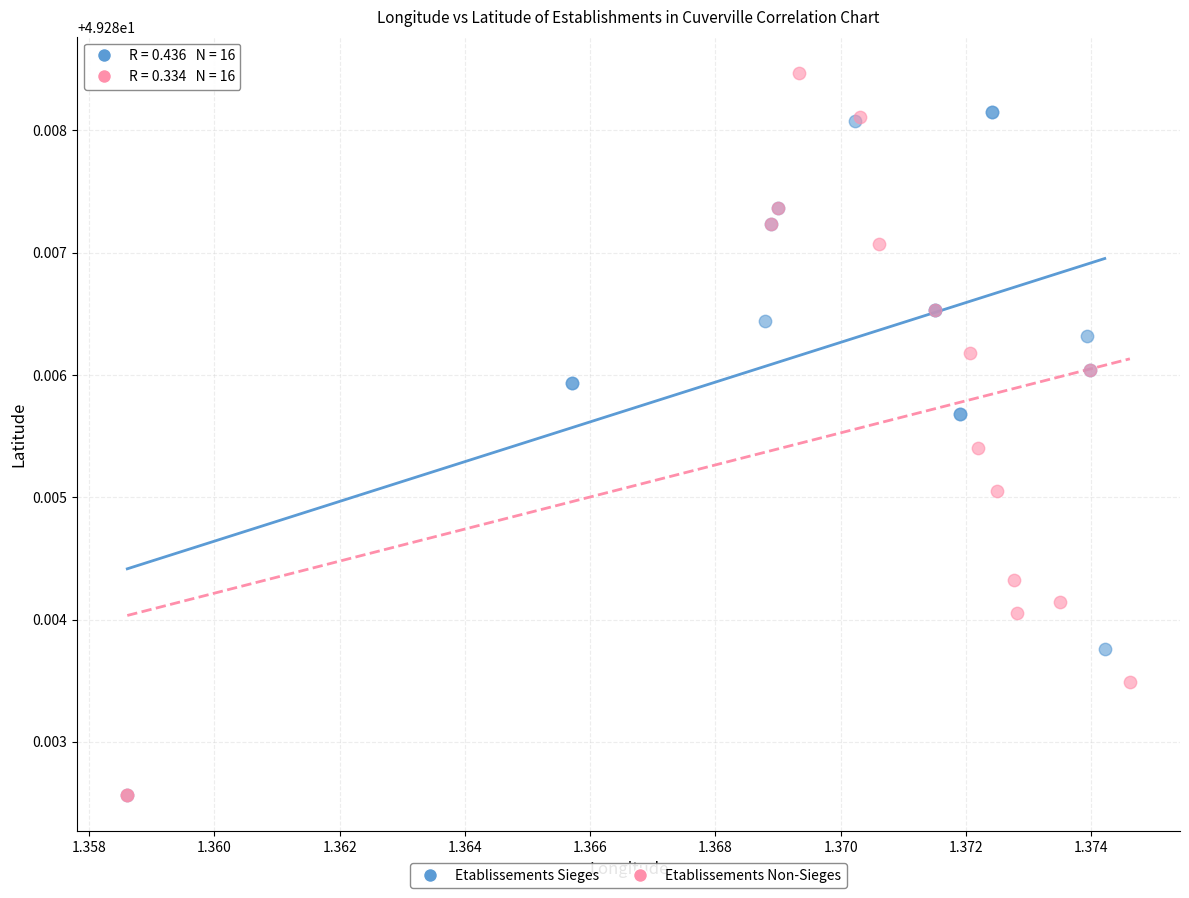

Which series has the widest spread of Y values?

Etablissements Non-Sieges